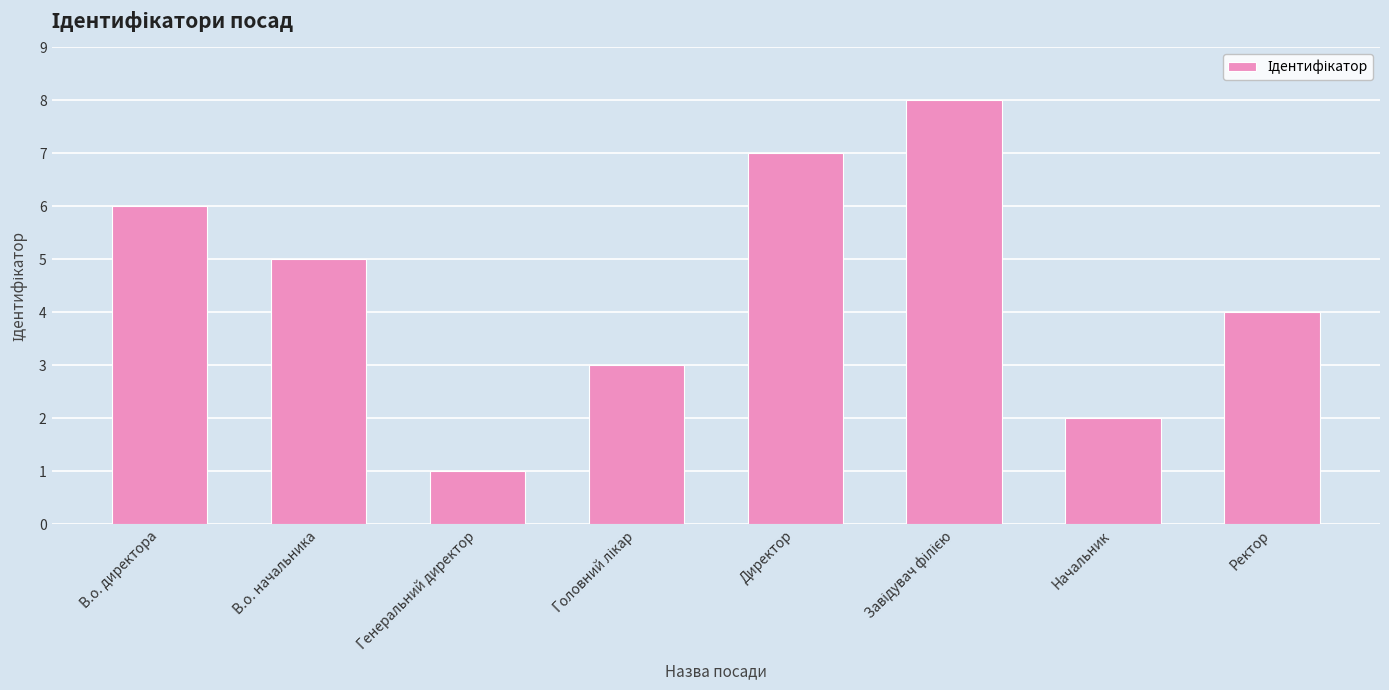

Reading left to right, extract all data points from this chart.

6	5	1	3	7	8	2	4